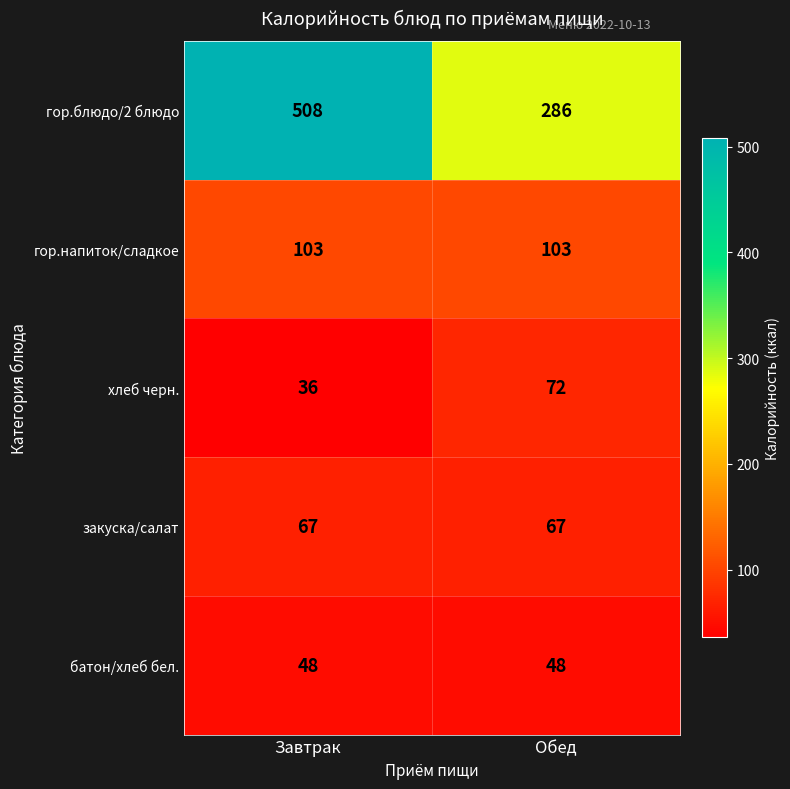

What is the maximum value for закуска/салат?

67